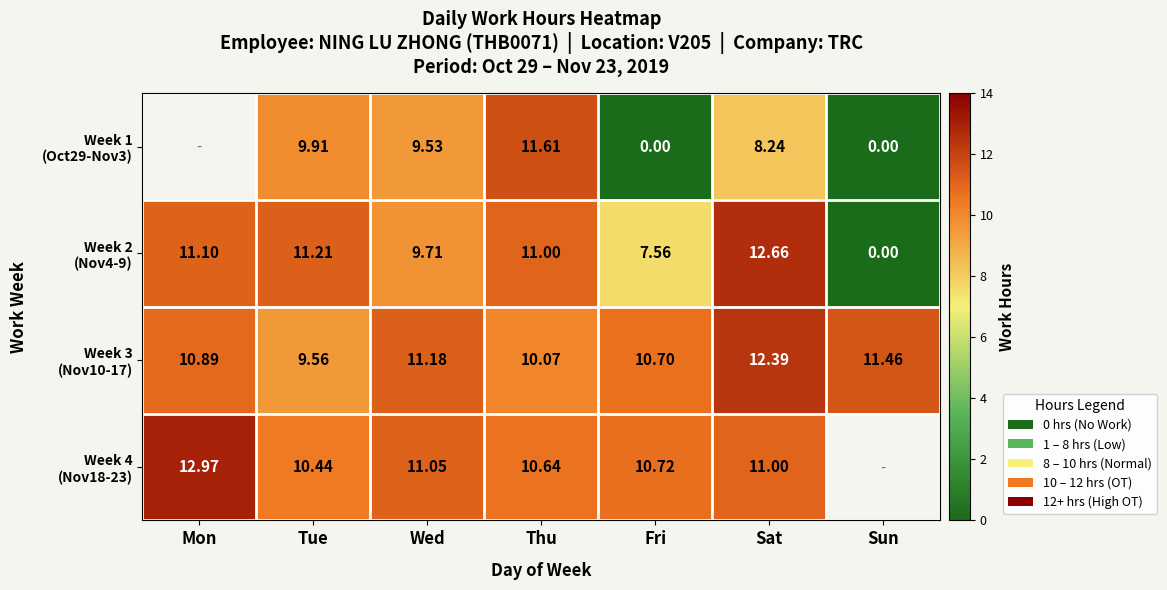

At which label is Week 2 (Nov4-9) closest to 6?

Fri